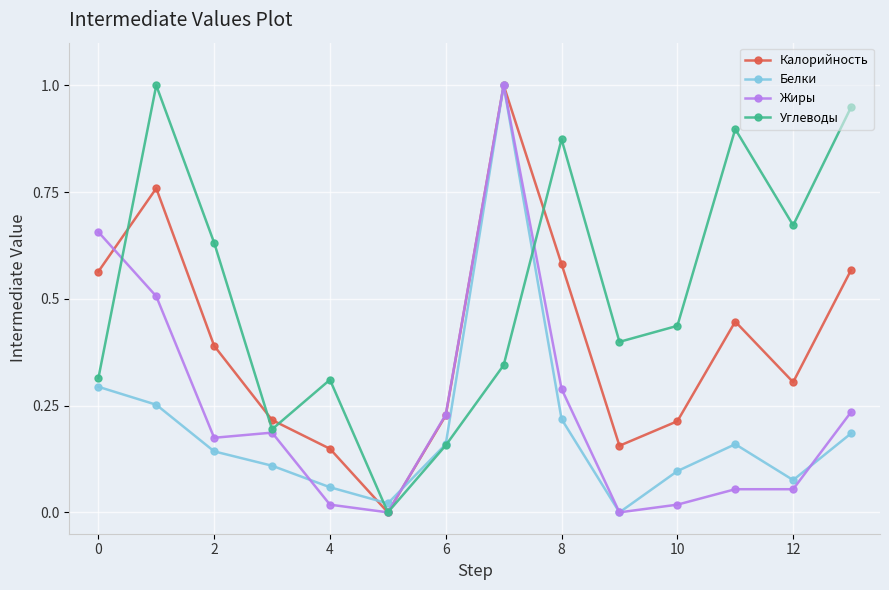

True or false: Белки has more than 0 interior local peaks.

True